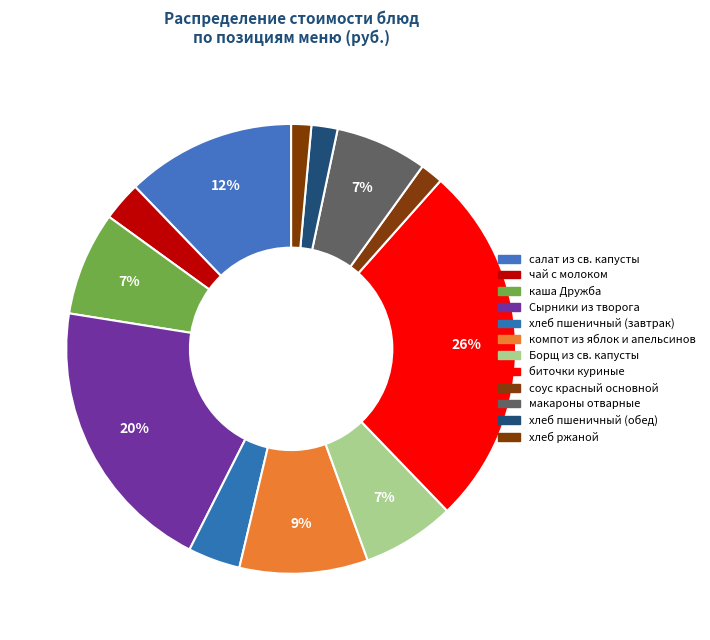

To the nearest percent, what portion does макароны отварные represent?

7%